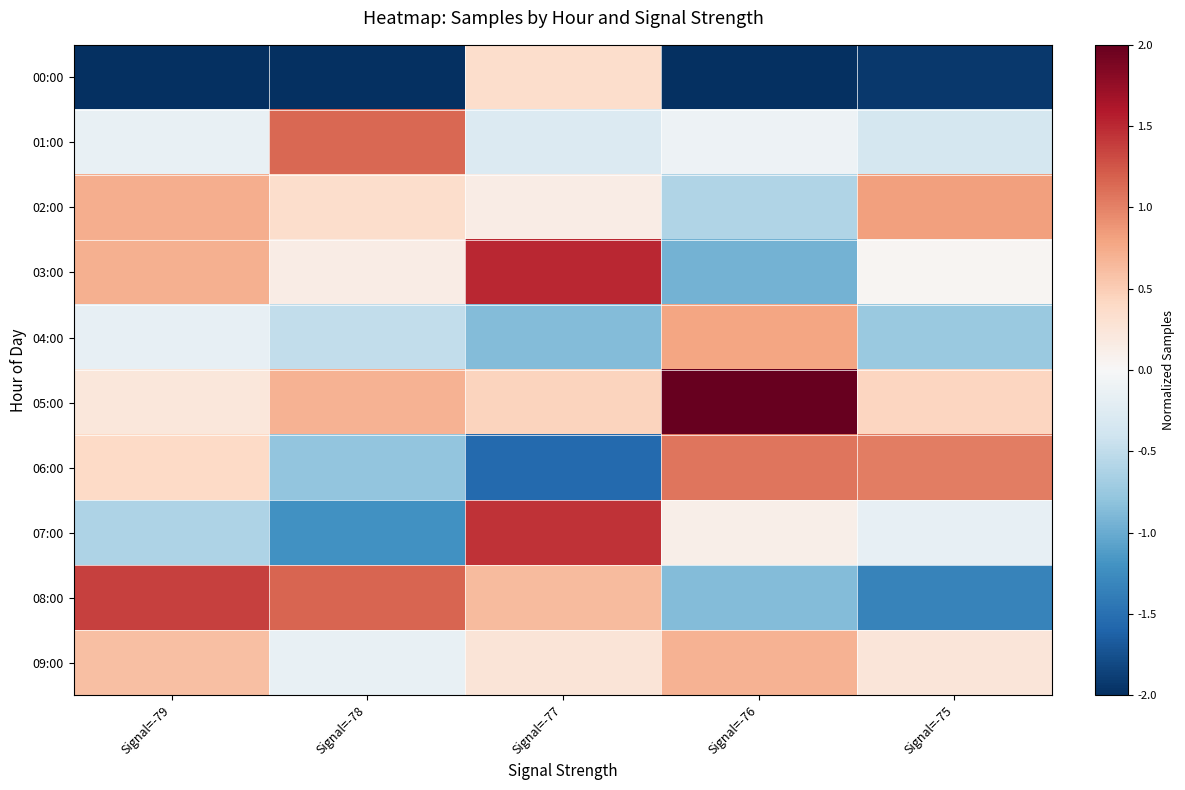

What is the difference between the highest and lowest values at Signal=-79?

3.7